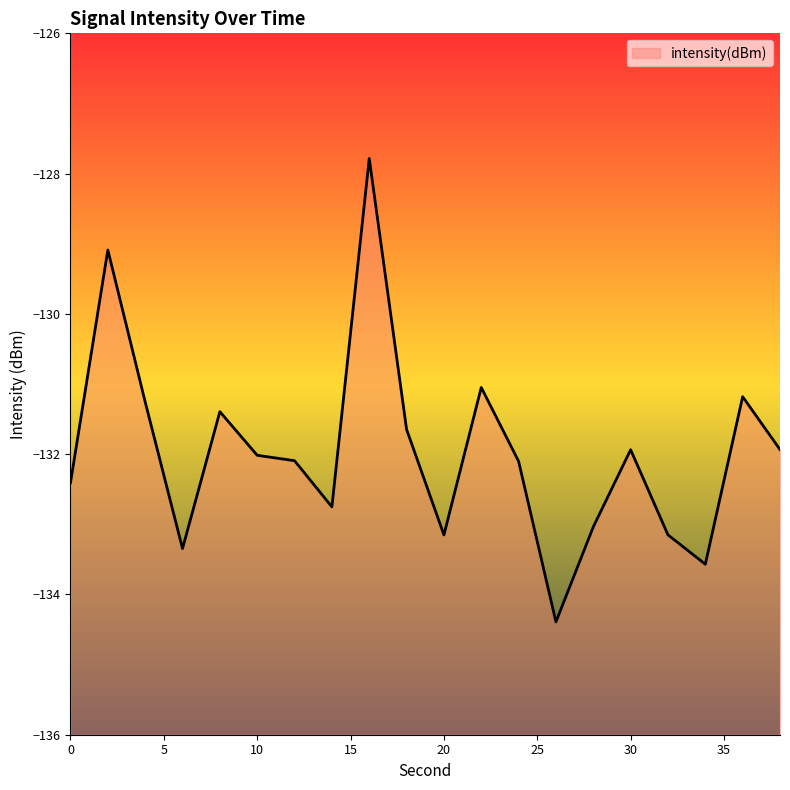

Is it true that the value at 36 is -85.8?

False